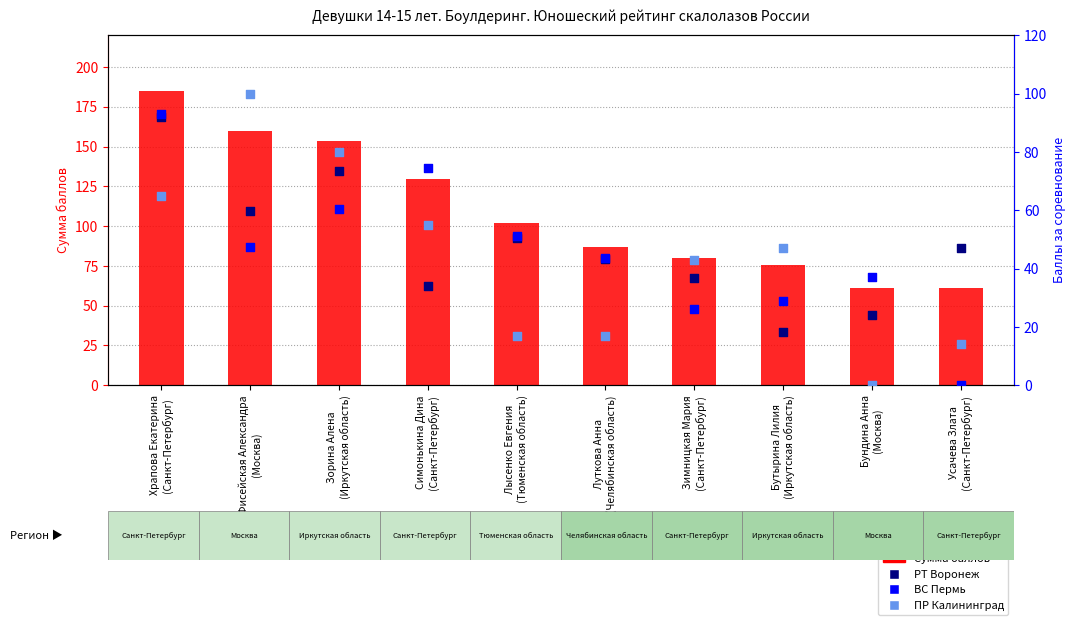

Which series has the largest total across all categories?

Сумма баллов